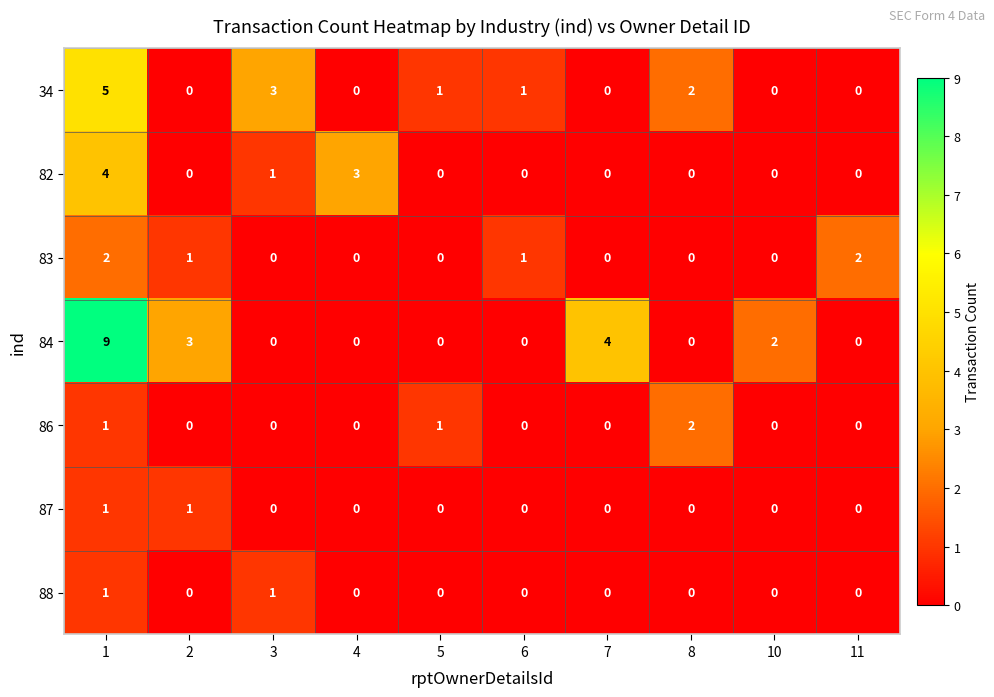

Is the value of 88 at 4 greater than the value of 83 at 11?

No